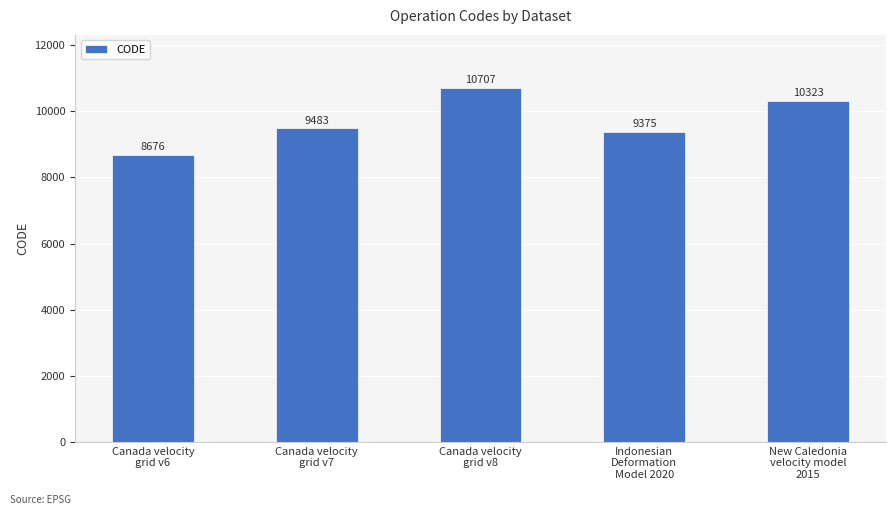

Is it true that the value at New Caledonia
velocity model
2015 is 5357?

False